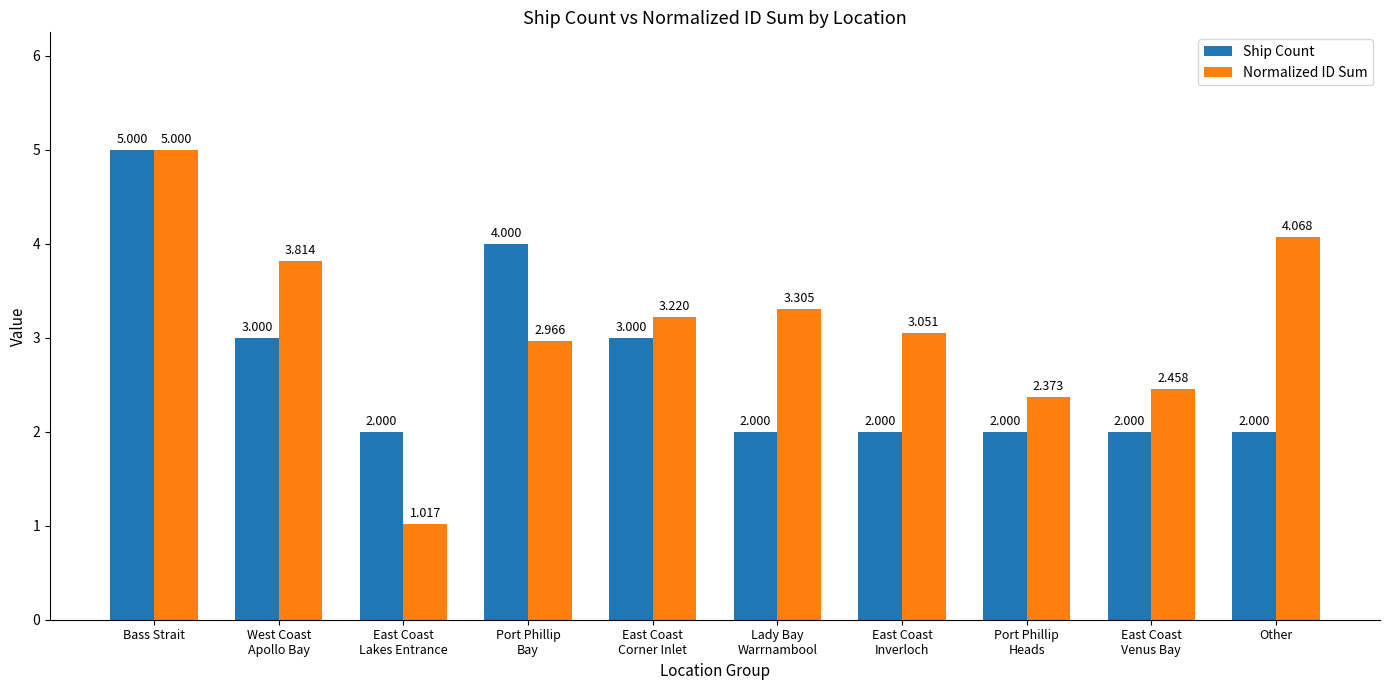

What is the difference between the Normalized ID Sum values at Lady Bay
Warrnambool and Port Phillip
Bay?

0.3